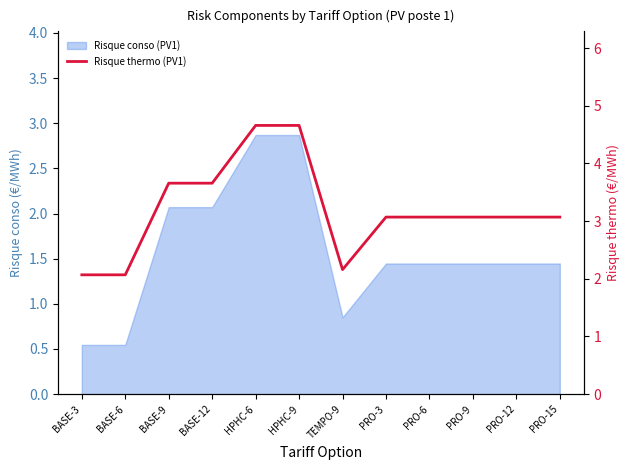

Is it true that the value at TEMPO-9 is 0.9?

False